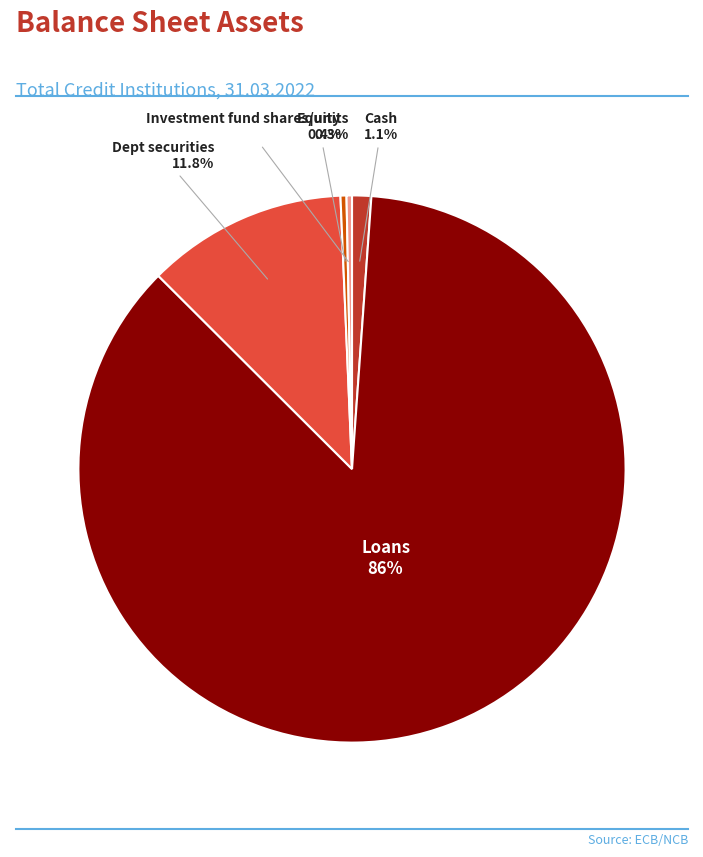

True or false: Investment fund shares/units accounts for 0% of the total.

True